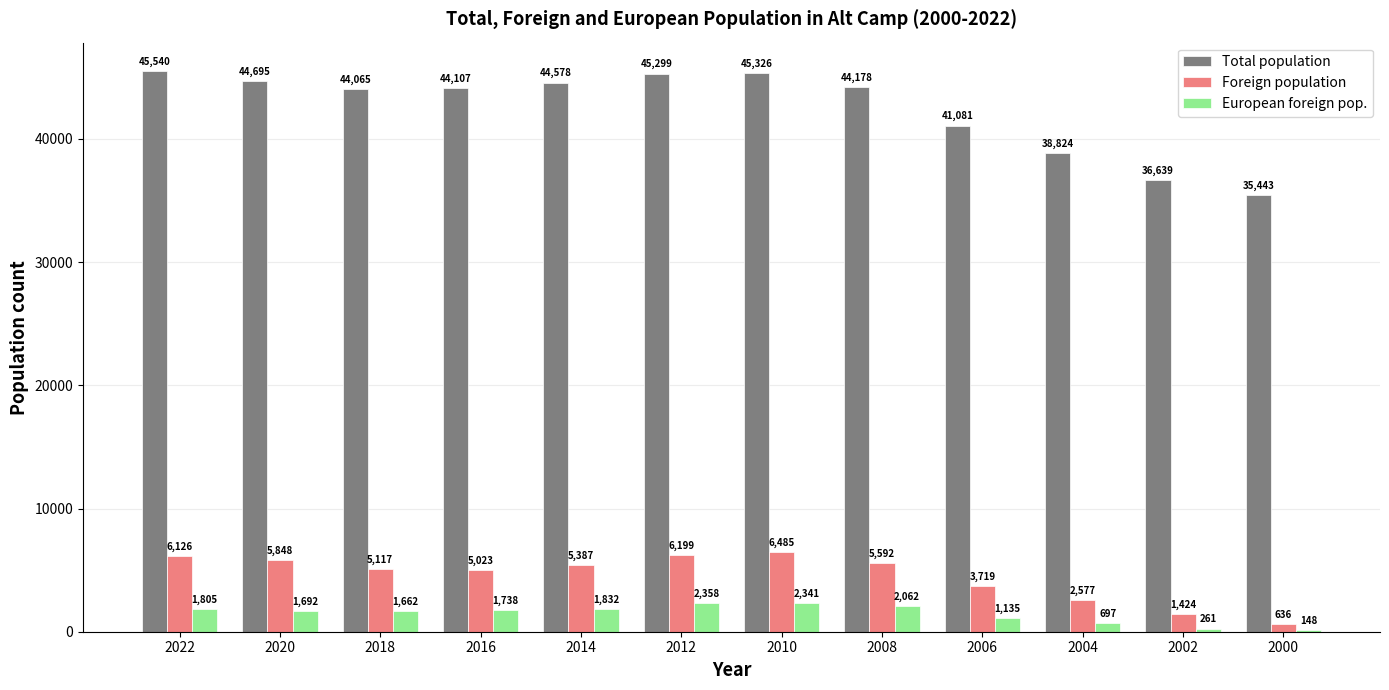

The value of Total population at 2022 is 45540. True or false?

True